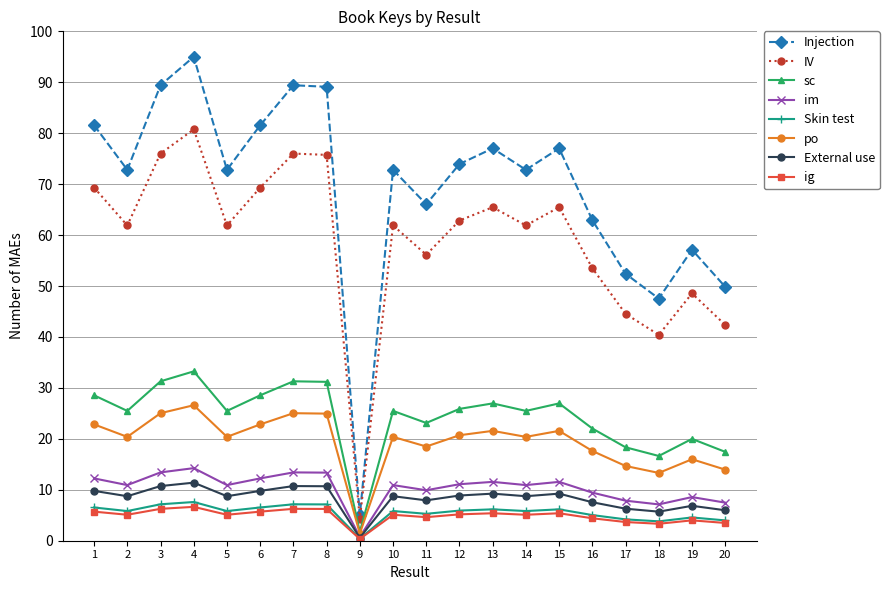

The IV series shows 81.5 at 10. True or false?

False